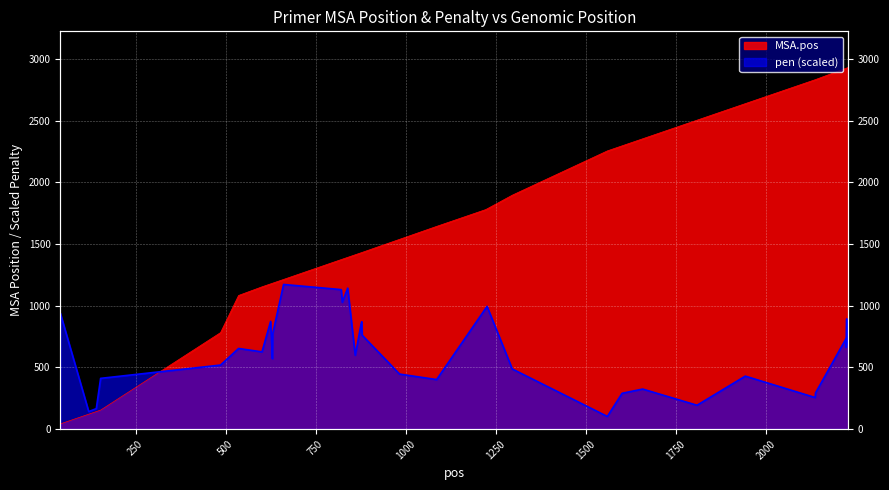

How many times do pen and MSA.pos cross each other?

1